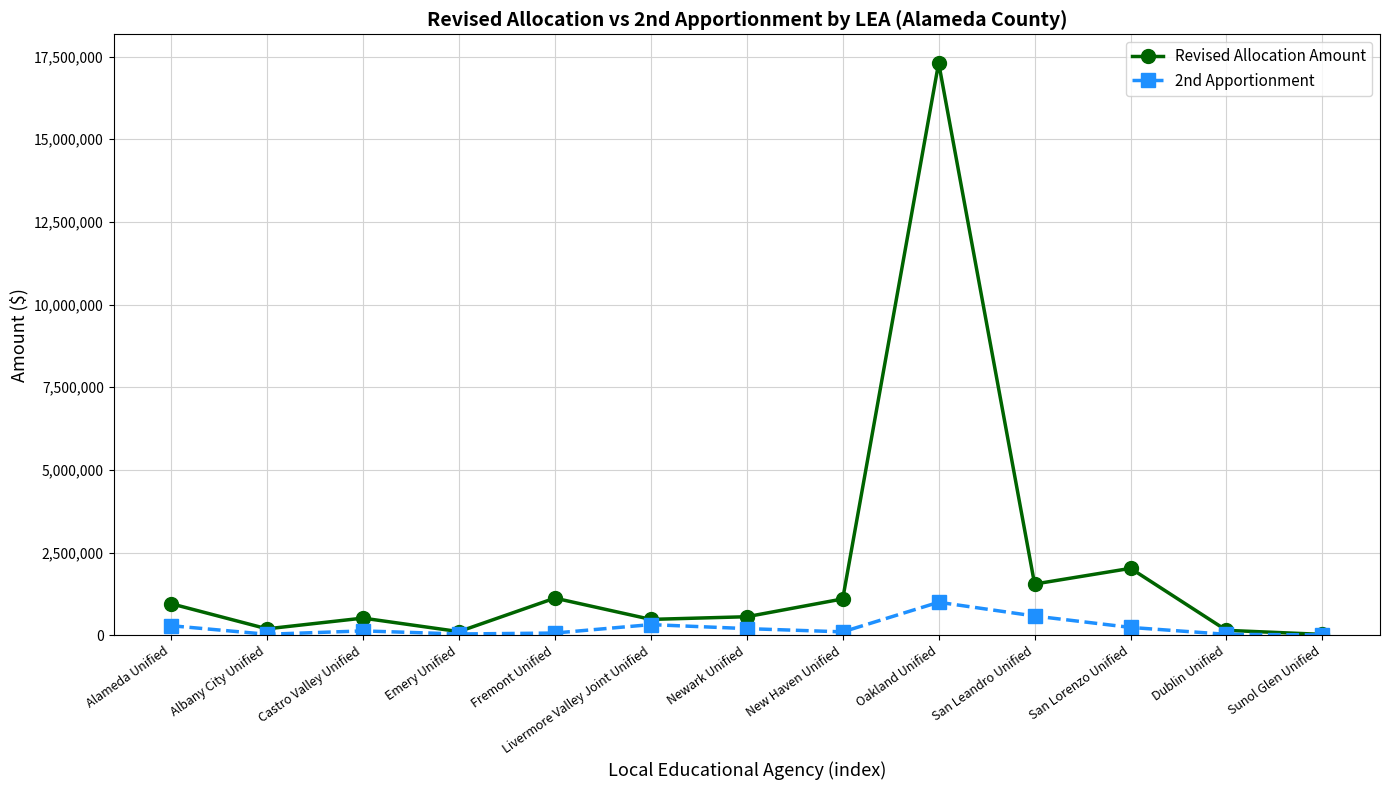

Which series changed the most between Castro Valley Unified and Sunol Glen Unified?

Revised Allocation Amount